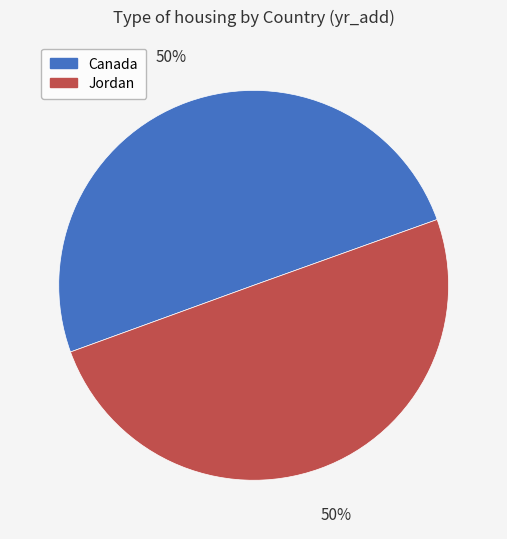

Do Jordan and Canada together represent more than half of the pie?

Yes